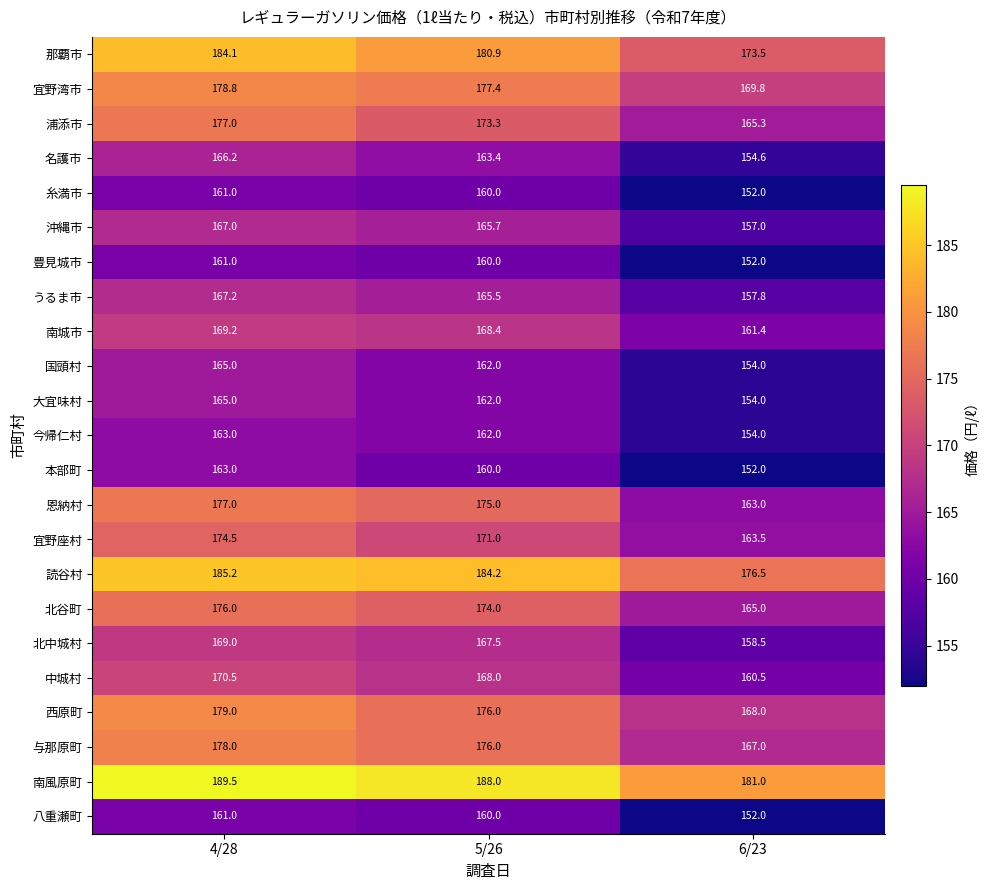

Which label corresponds to the largest value in the chart?

4/28